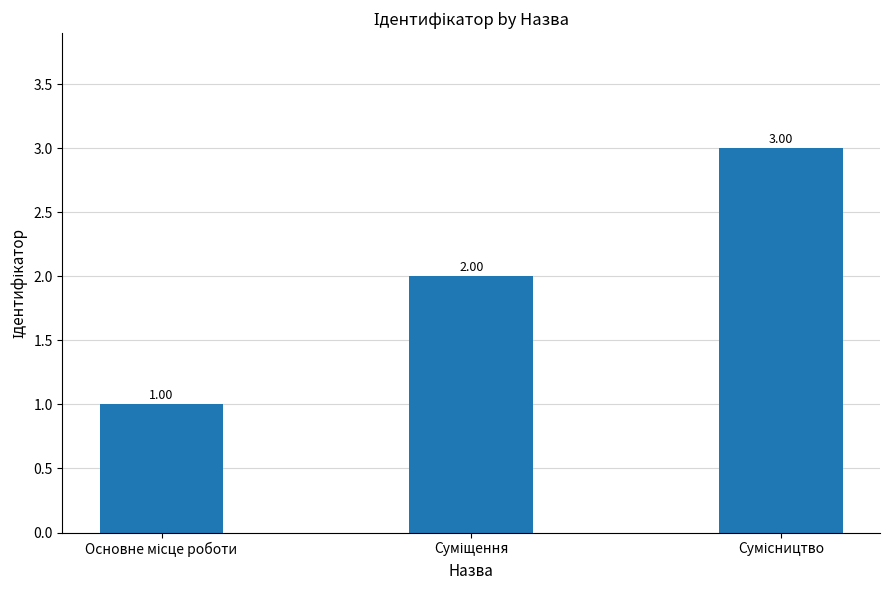

What is the difference between the maximum and minimum values?

2